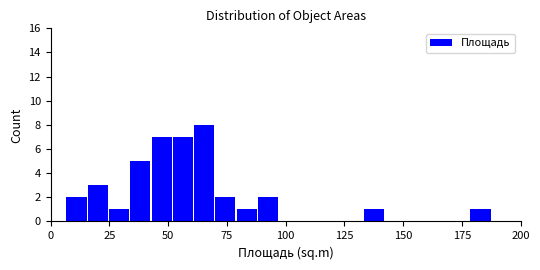

Around what value on the x-axis is the tallest bar? Give the approximate position of its centre, as read against the axis.

65